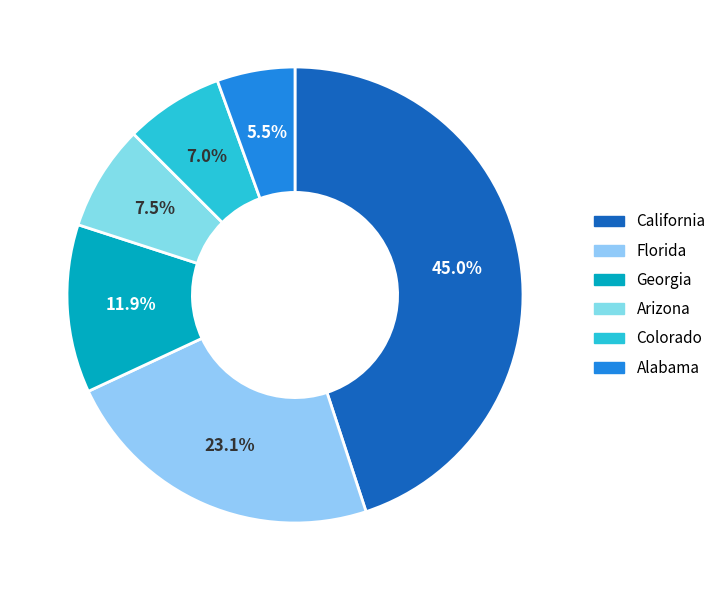

To the nearest percent, what percentage of the pie is California?

45%